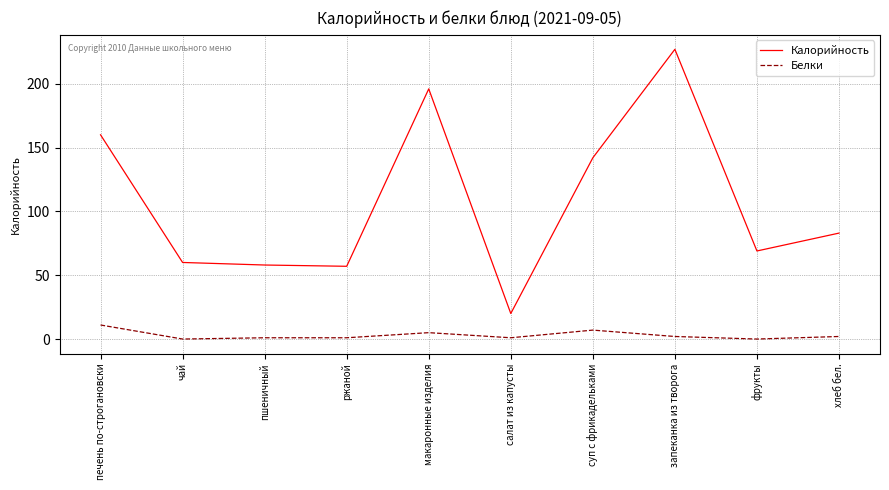

True or false: Калорийность and Белки intersect in this chart.

False